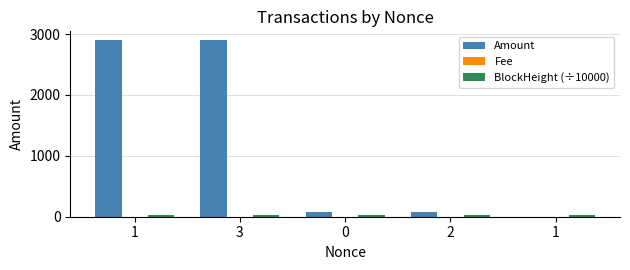

How many series are shown in this chart?

3